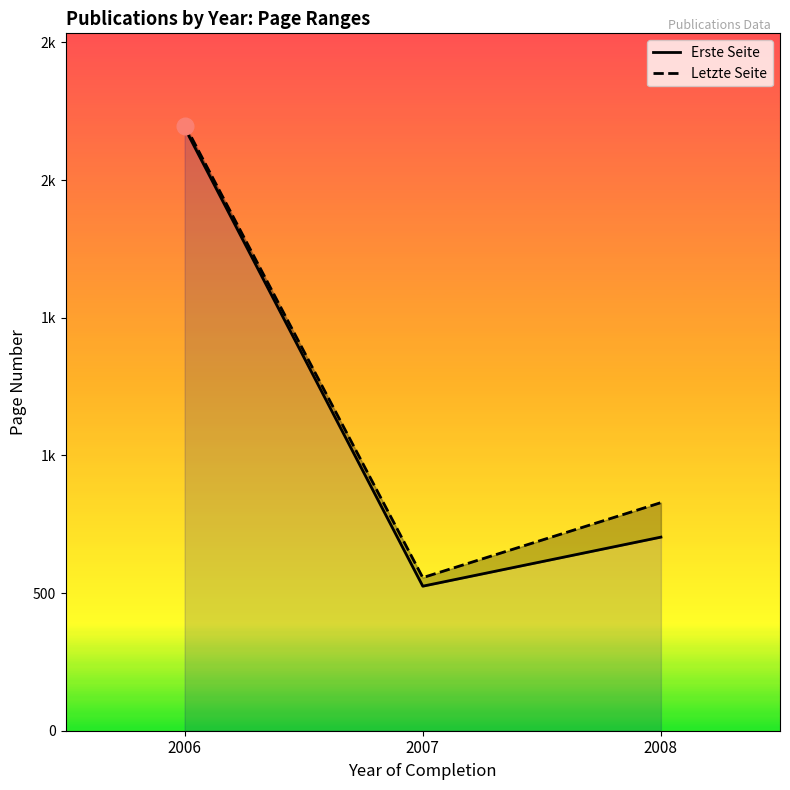

The value of Letzte Seite at 2007 is 854.2. True or false?

False